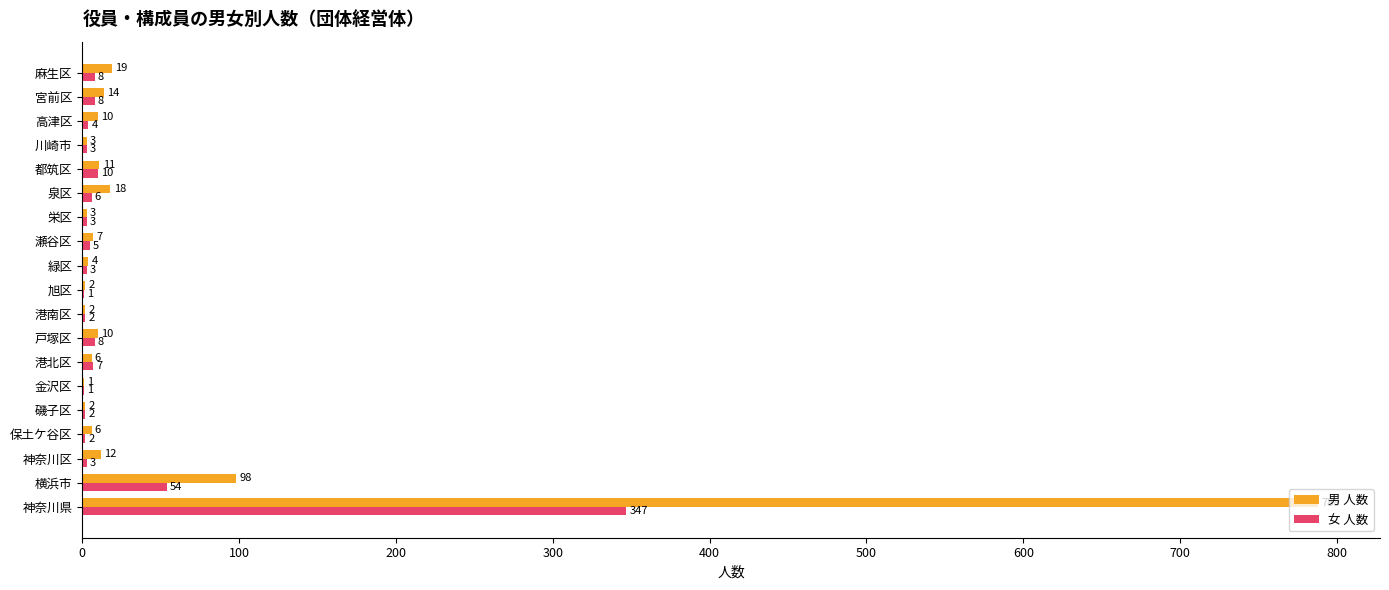

What is the greatest value displayed?

788